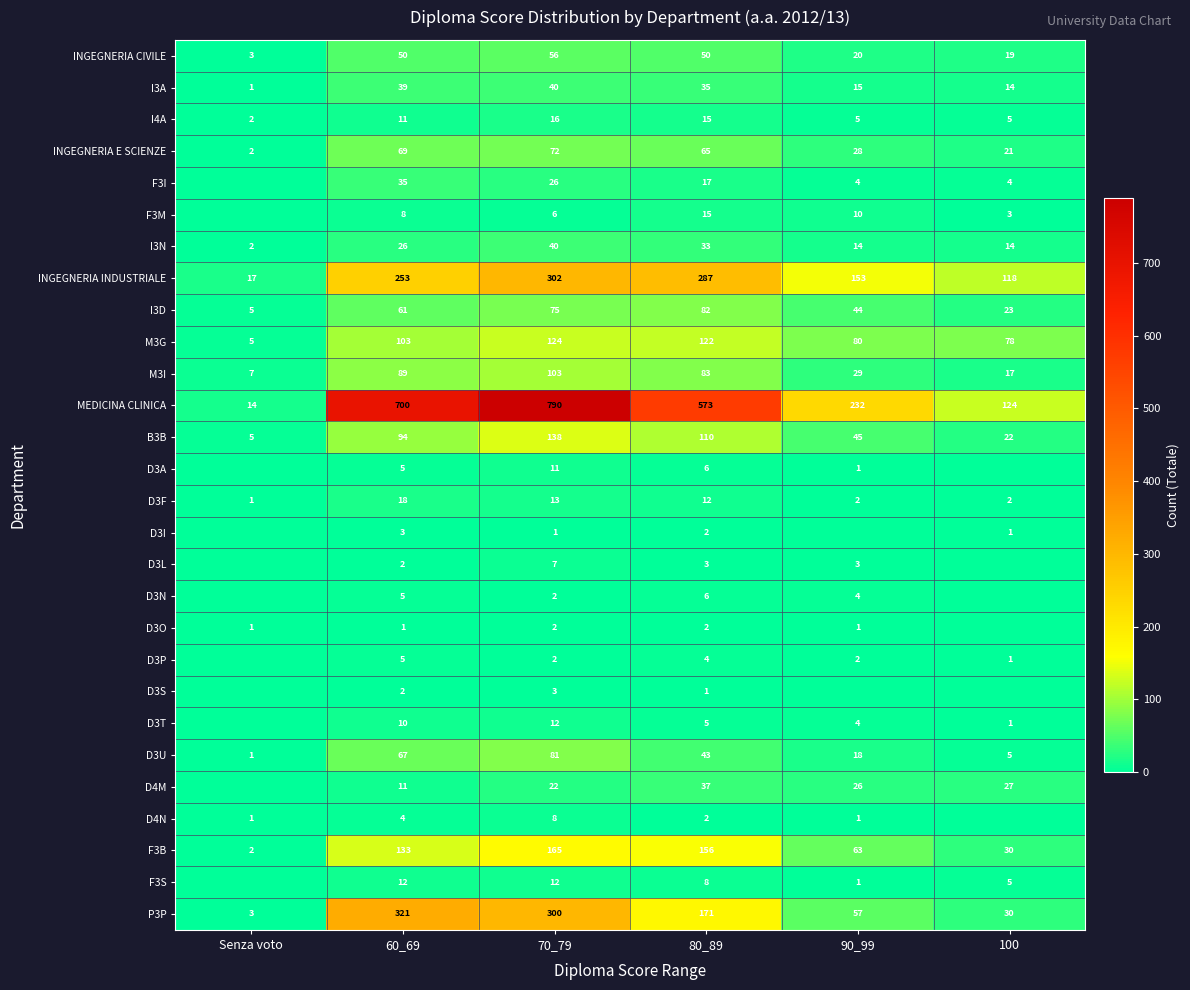

How many data points in I3D are less than 61?

3